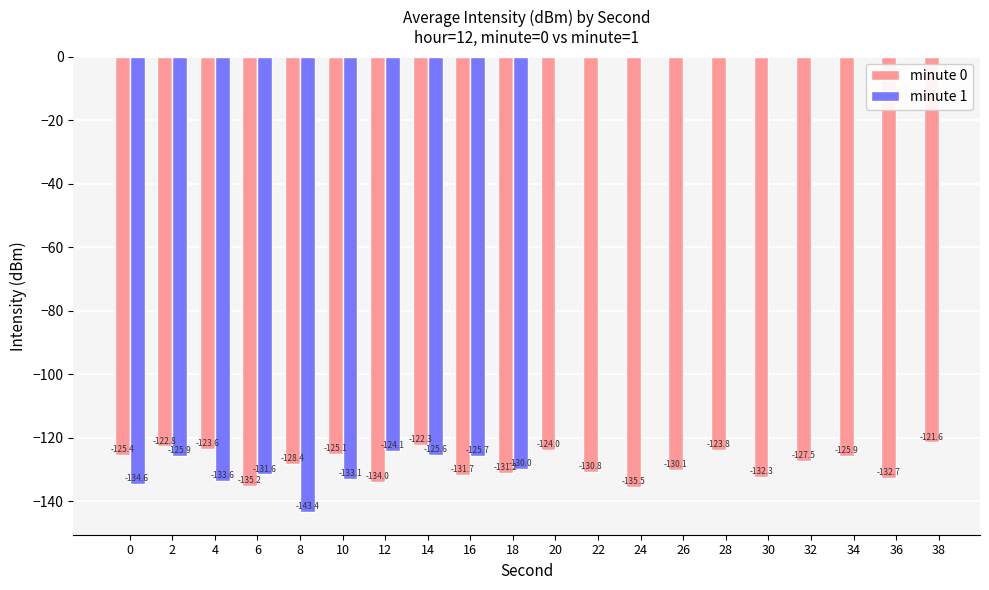

What is the difference between the maximum and second lowest values in the minute 0 series?

13.7